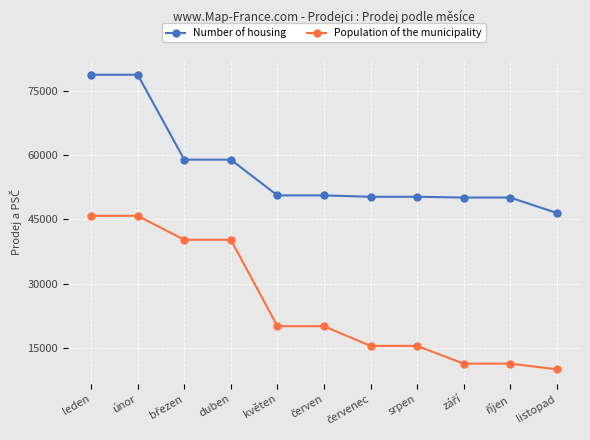

The value of Population of the municipality at květen is 7574. True or false?

False